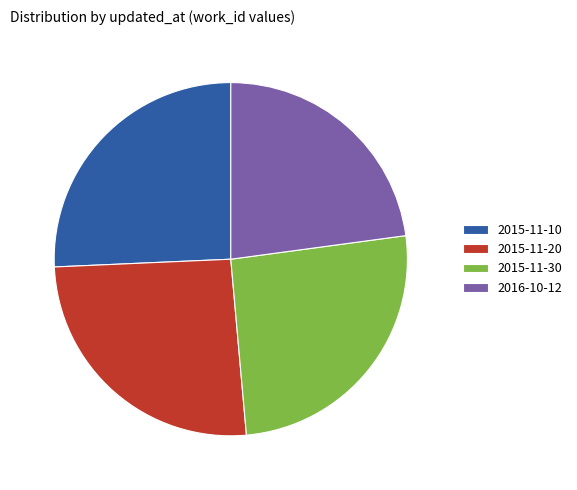

Combined, do 2015-11-30 and 2016-10-12 account for over 50%?

No